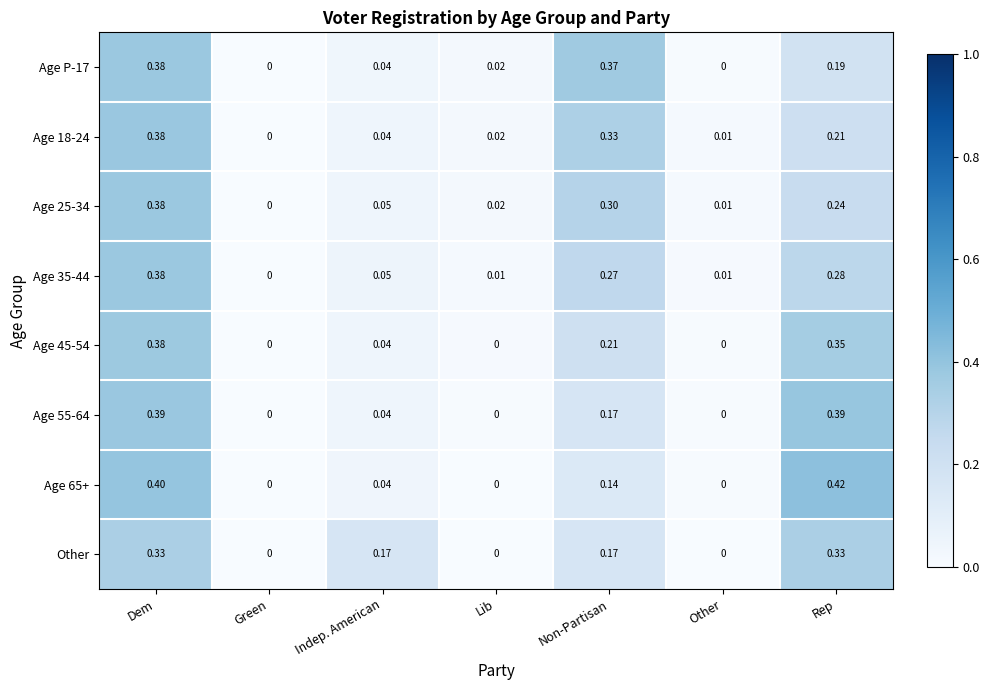

Where is Age 35-44 nearest to the value 0?

Green